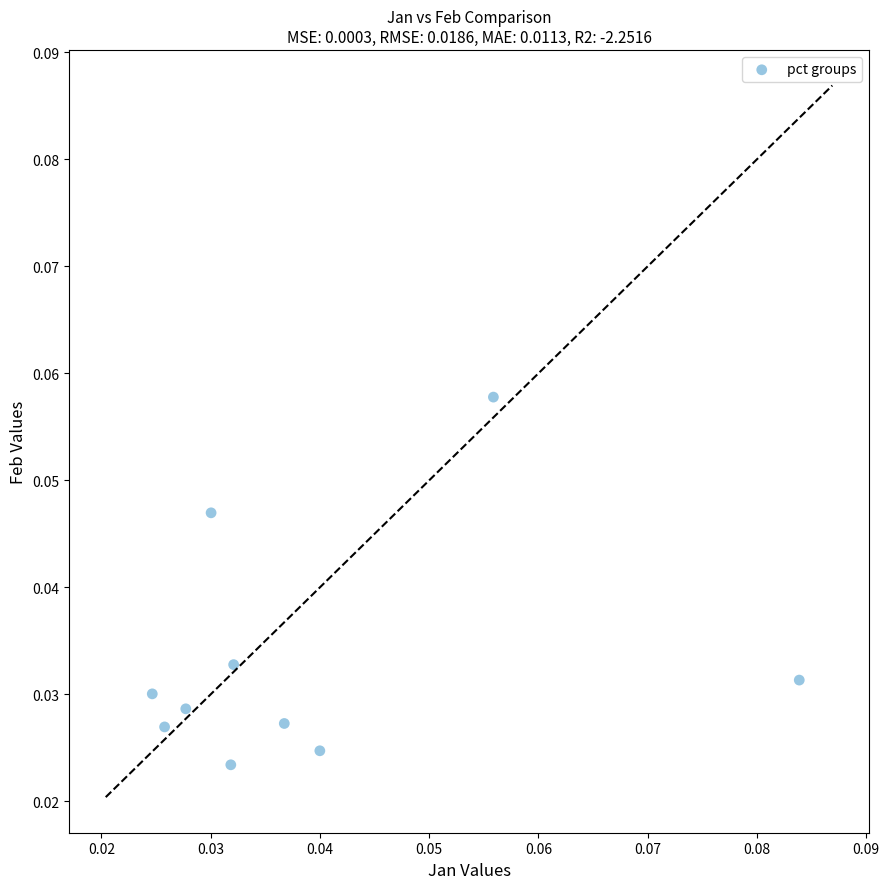

How many data points are displayed?

10